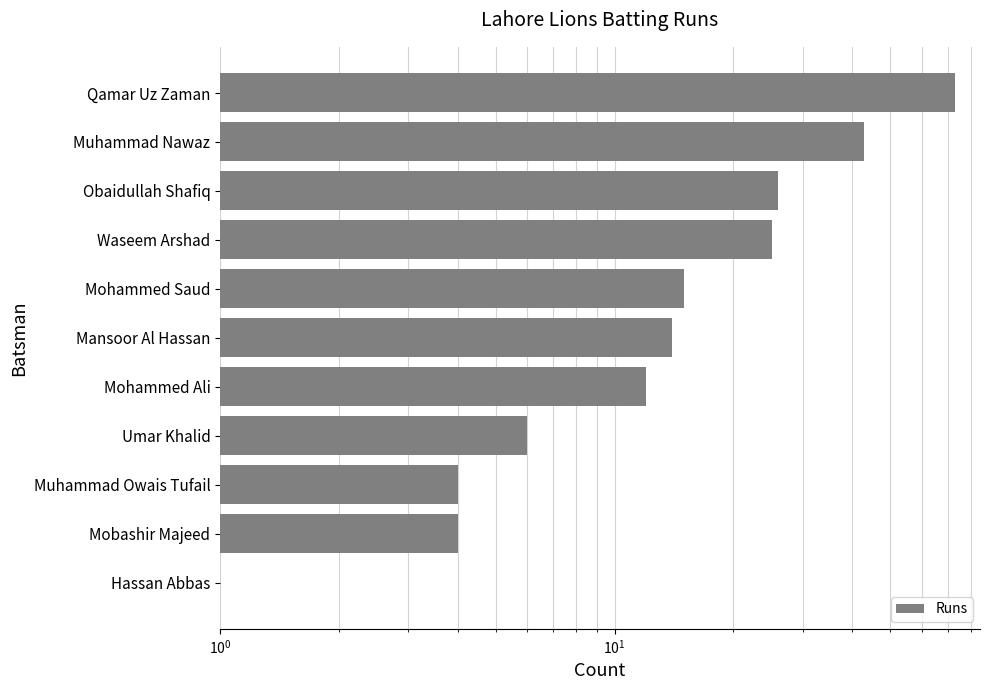

The chart shows a value of 14 at Mansoor Al Hassan. True or false?

True